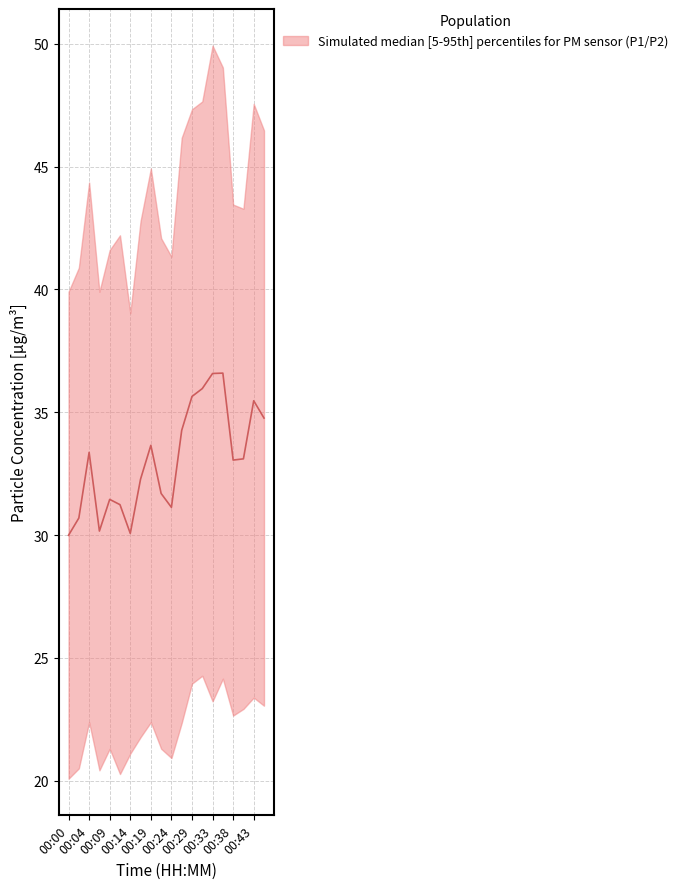

Reading left to right, extract all data points from this chart.

30.0	30.7	33.4	30.2	31.5	31.2	30.1	32.3	33.6	31.7	31.1	34.3	35.6	36.0	36.6	36.6	33.0	33.1	35.5	34.8